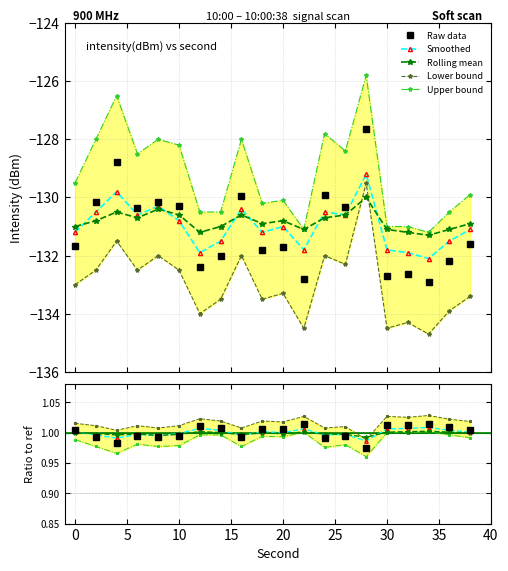

Which series changed the most between 18 and 20?

lower_bound